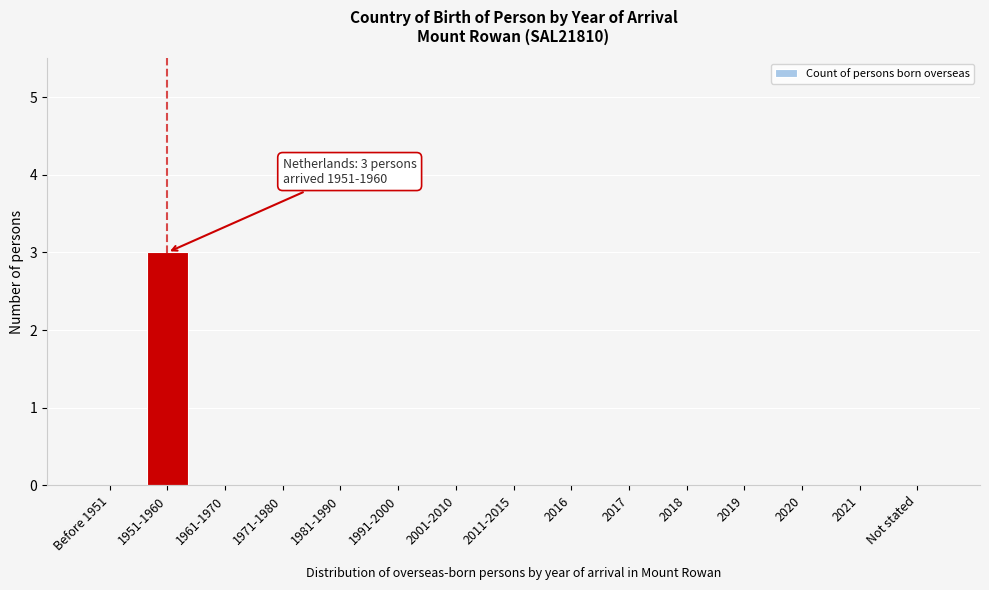

Reading right to left, transcribe all the data shown in this chart.

Not stated=0	2021=0	2020=0	2019=0	2018=0	2017=0	2016=0	2011-2015=0	2001-2010=0	1991-2000=0	1981-1990=0	1971-1980=0	1961-1970=0	1951-1960=3	Before 1951=0